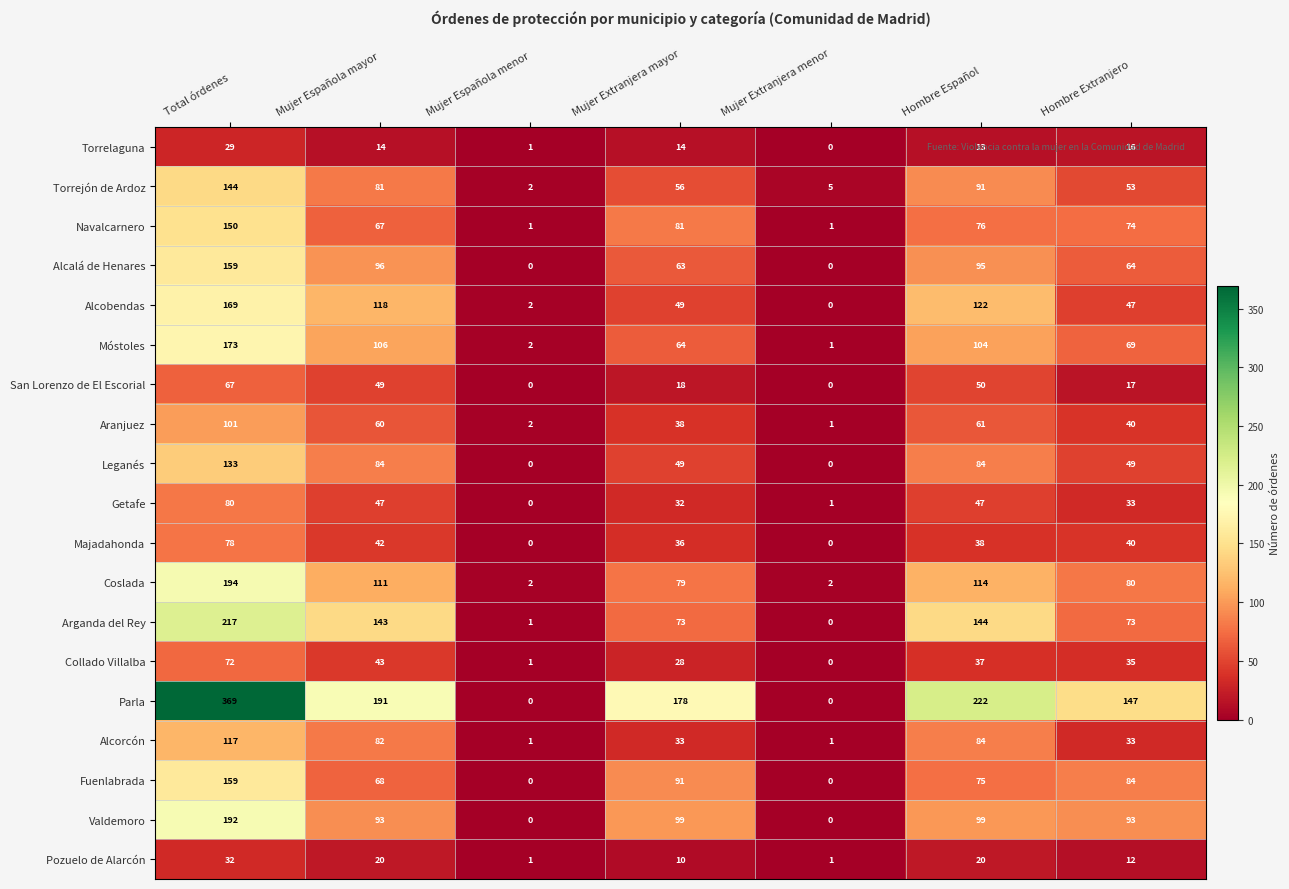

At which category does the chart reach its peak across all series?

Total órdenes